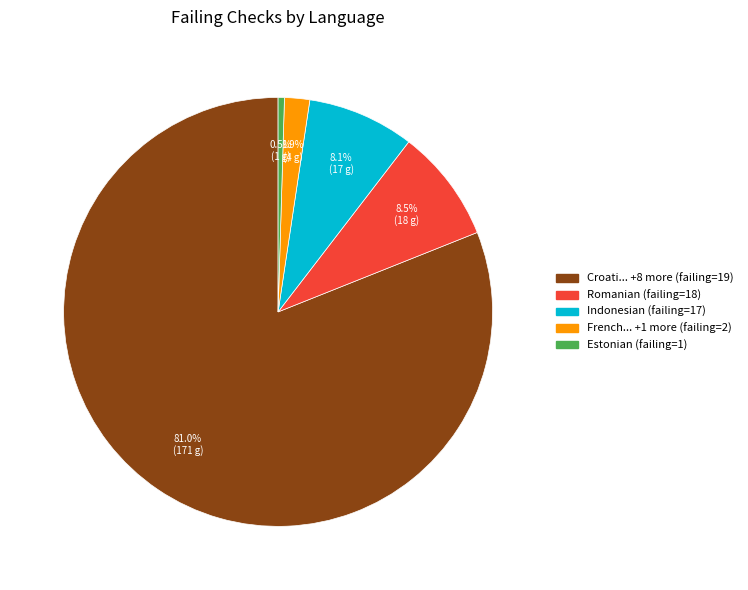

How many slices are in this pie chart?

5